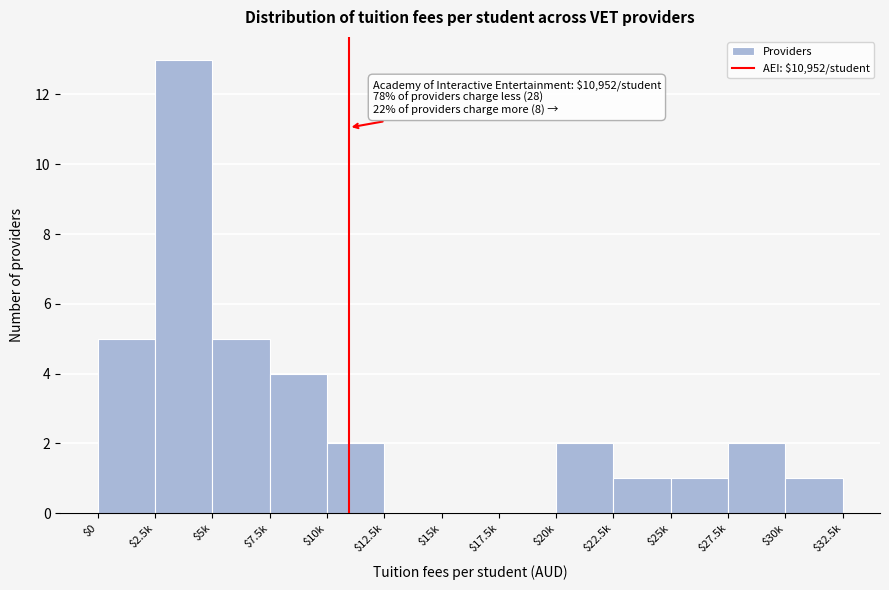

The value at $7.5k is 1. True or false?

False